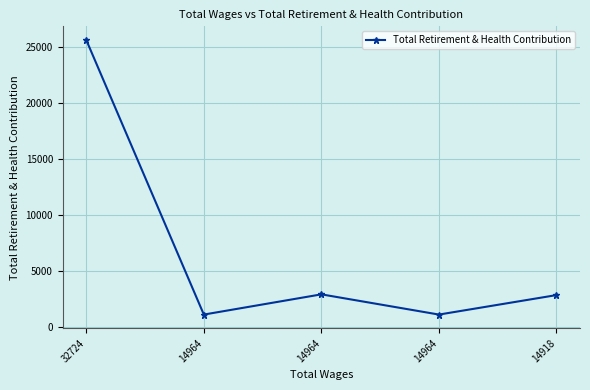

Where is the data nearest to the value 13364?

14964